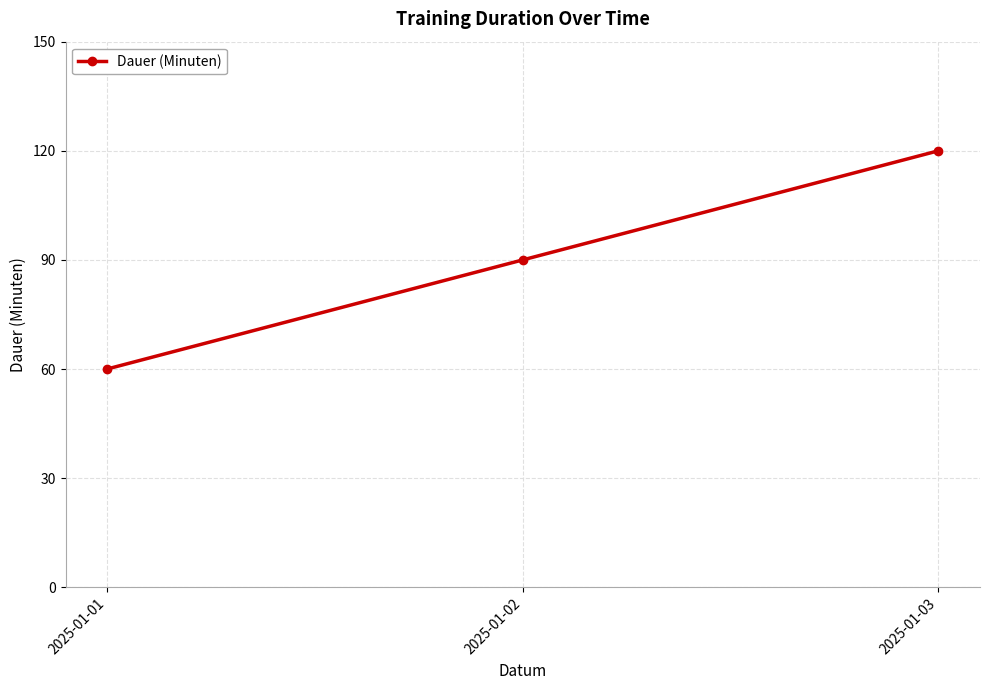

Reading left to right, list all the values displayed in this chart.

60	90	120